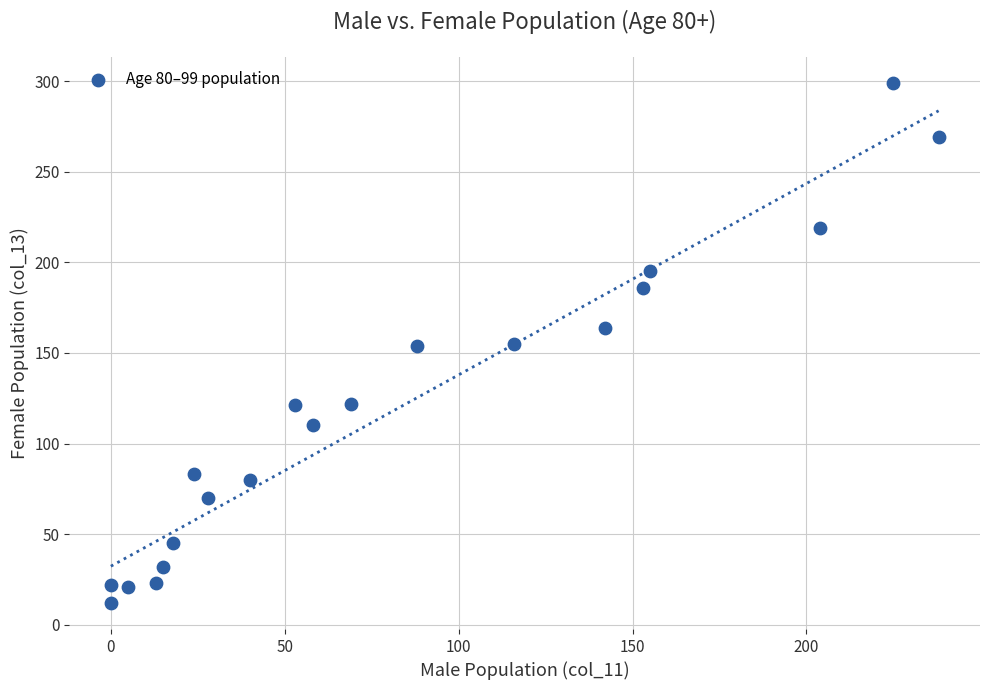

What is the range of Y values (max minus min)?

287